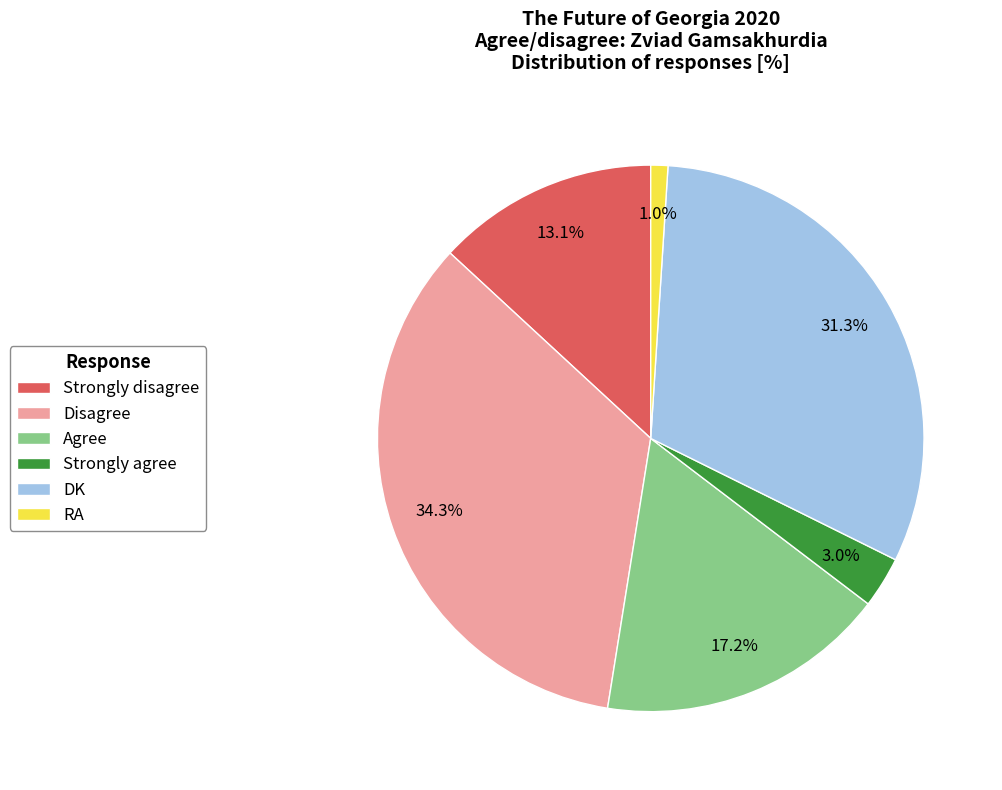

What is the smallest slice in the pie chart?

RA